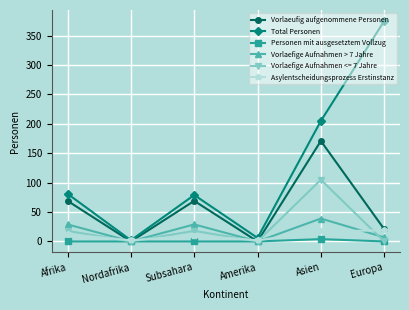

What is the maximum value for Asylentscheidungsprozess Erstinstanz?

19